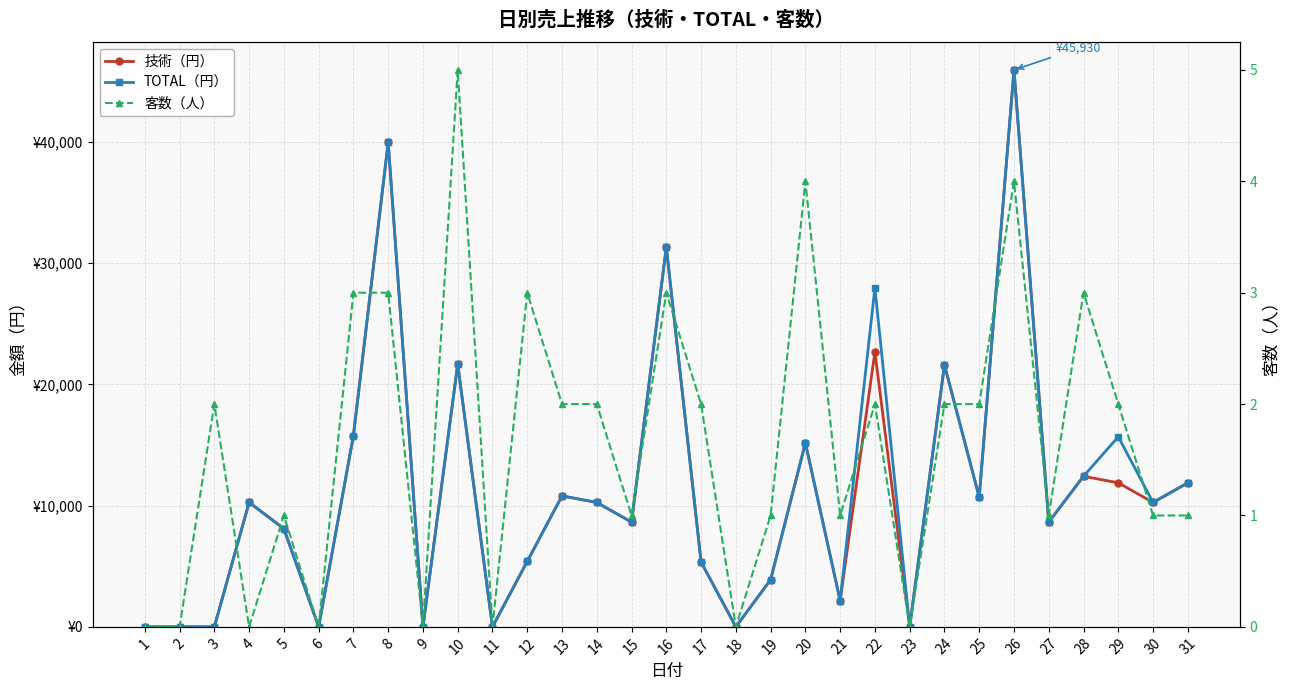

Between 3 and 13, which series saw the biggest shift?

技術（円）